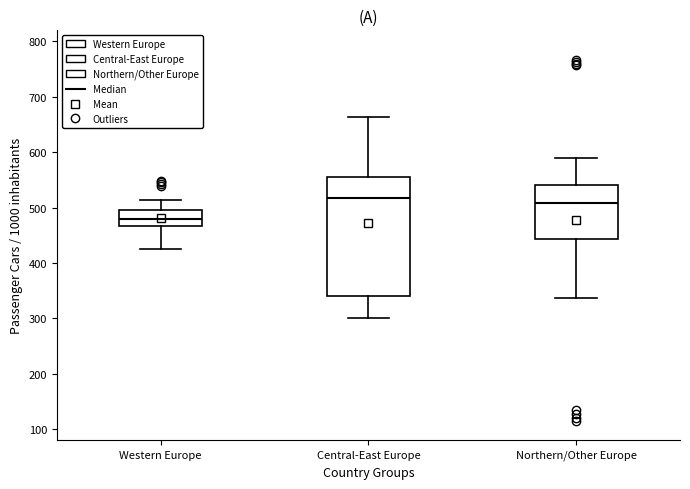

Reading left to right, transcribe this box plot: for each box, give where its median line is, the range the box spans, and where its two whiskers end, as read against the y-axis. The values are not printed on the chart, so give them approximately, as read against the axis.

Western Europe: median 480, box 470 to 490, whiskers 430 to 510
Central-East Europe: median 520, box 340 to 560, whiskers 300 to 660
Northern/Other Europe: median 510, box 440 to 540, whiskers 340 to 590